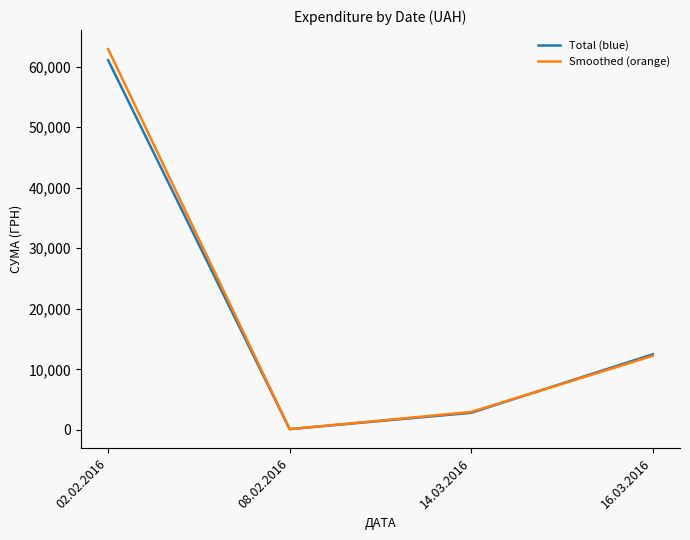

What is the spread (max minus min) of values at 16.03.2016?

249.8